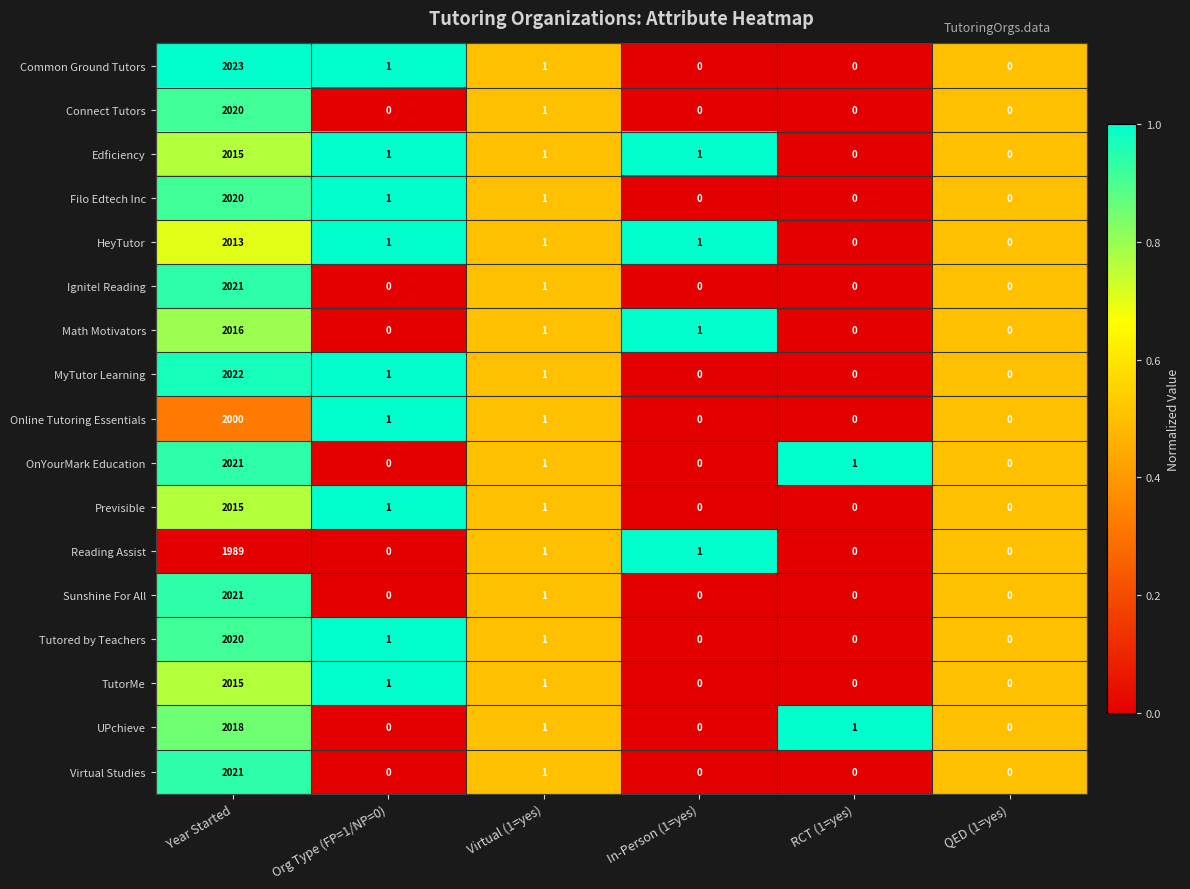

What is the maximum value for Ignite! Reading?

2021